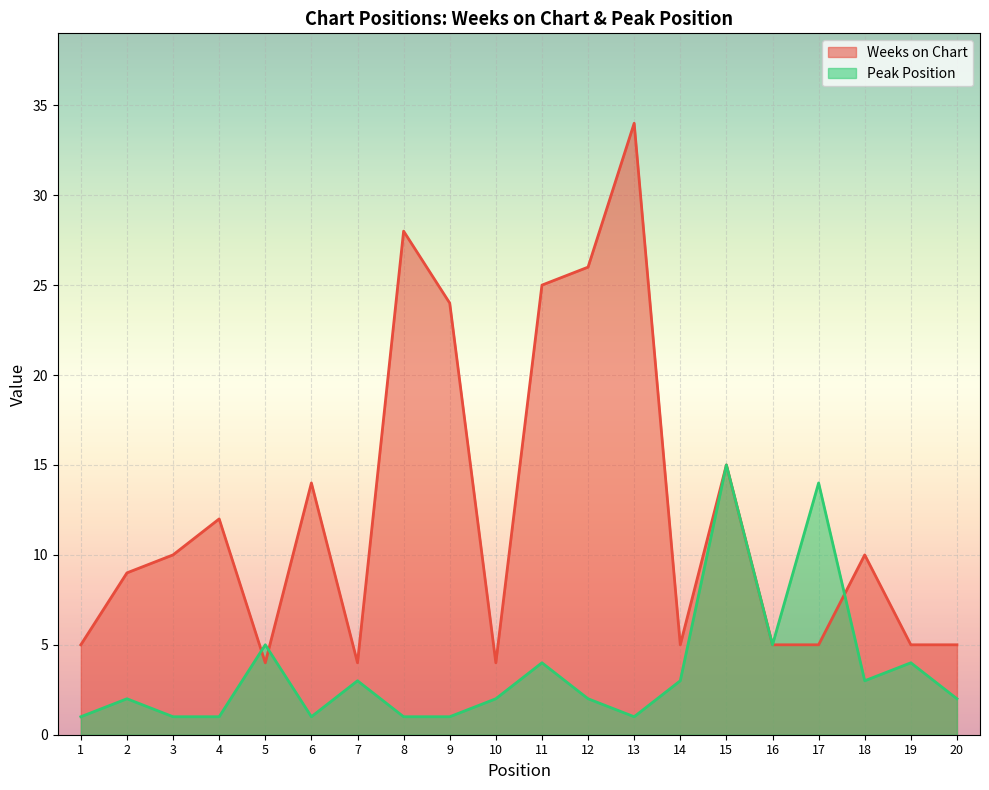

What is the sum of all Peak Position values?

71